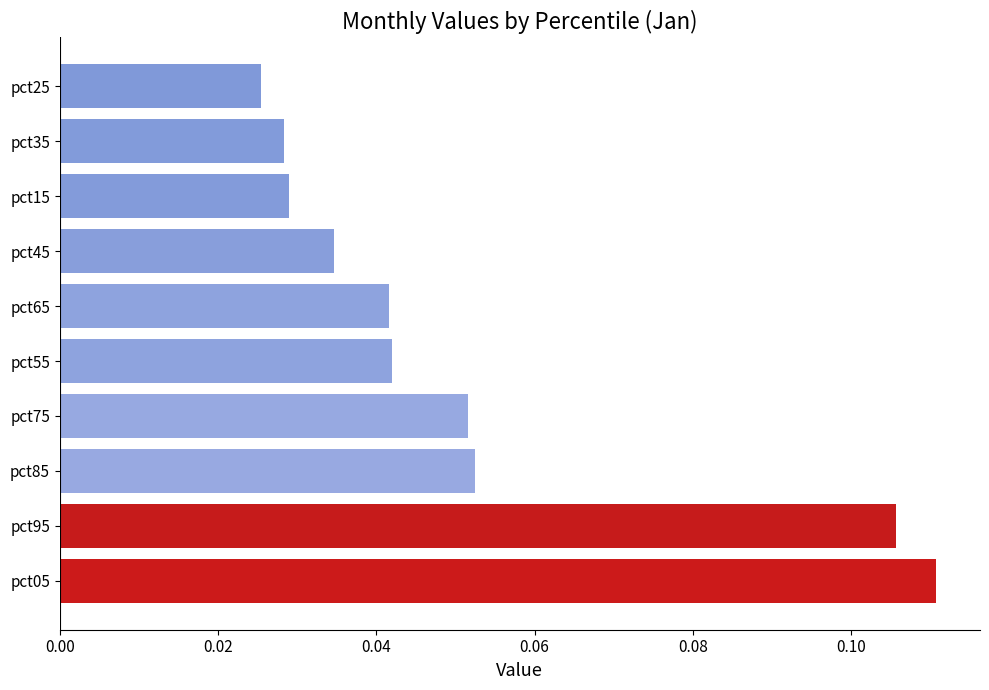

Which label corresponds to the smallest value in the chart?

pct25